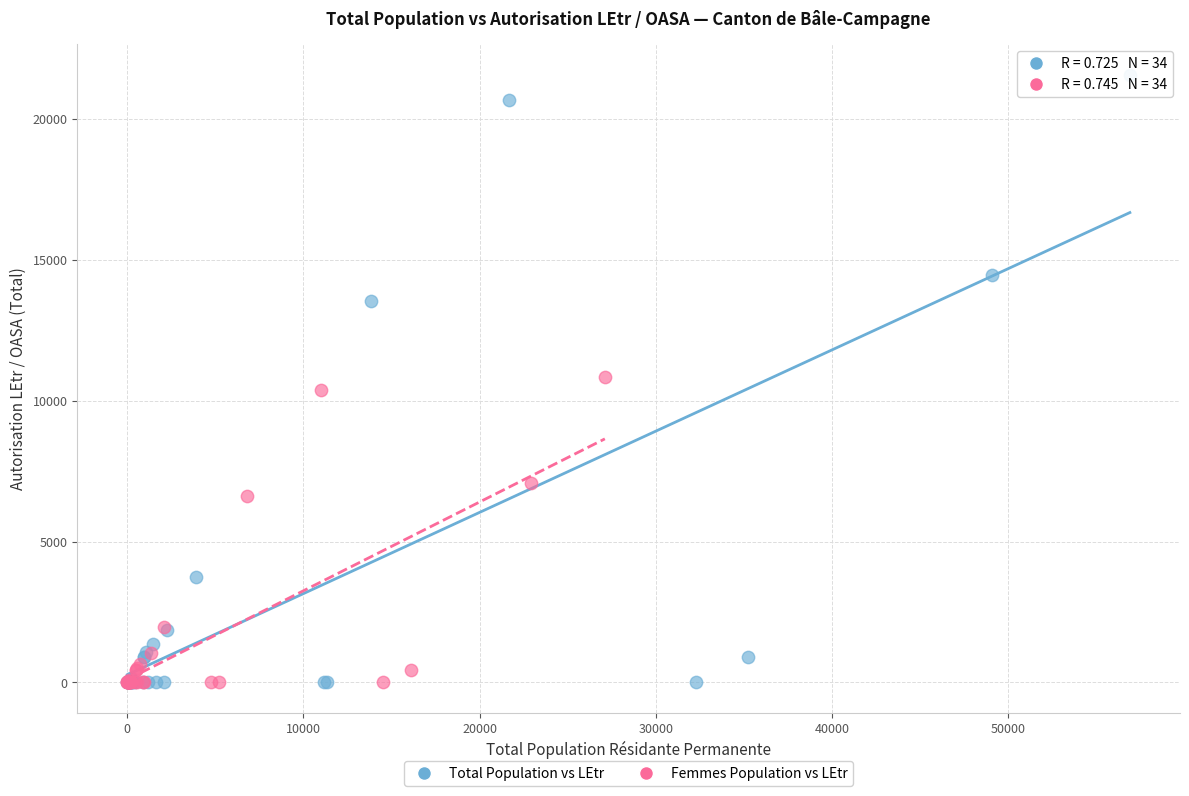

Which series has the largest Y range (max minus min)?

Total Population vs LEtr